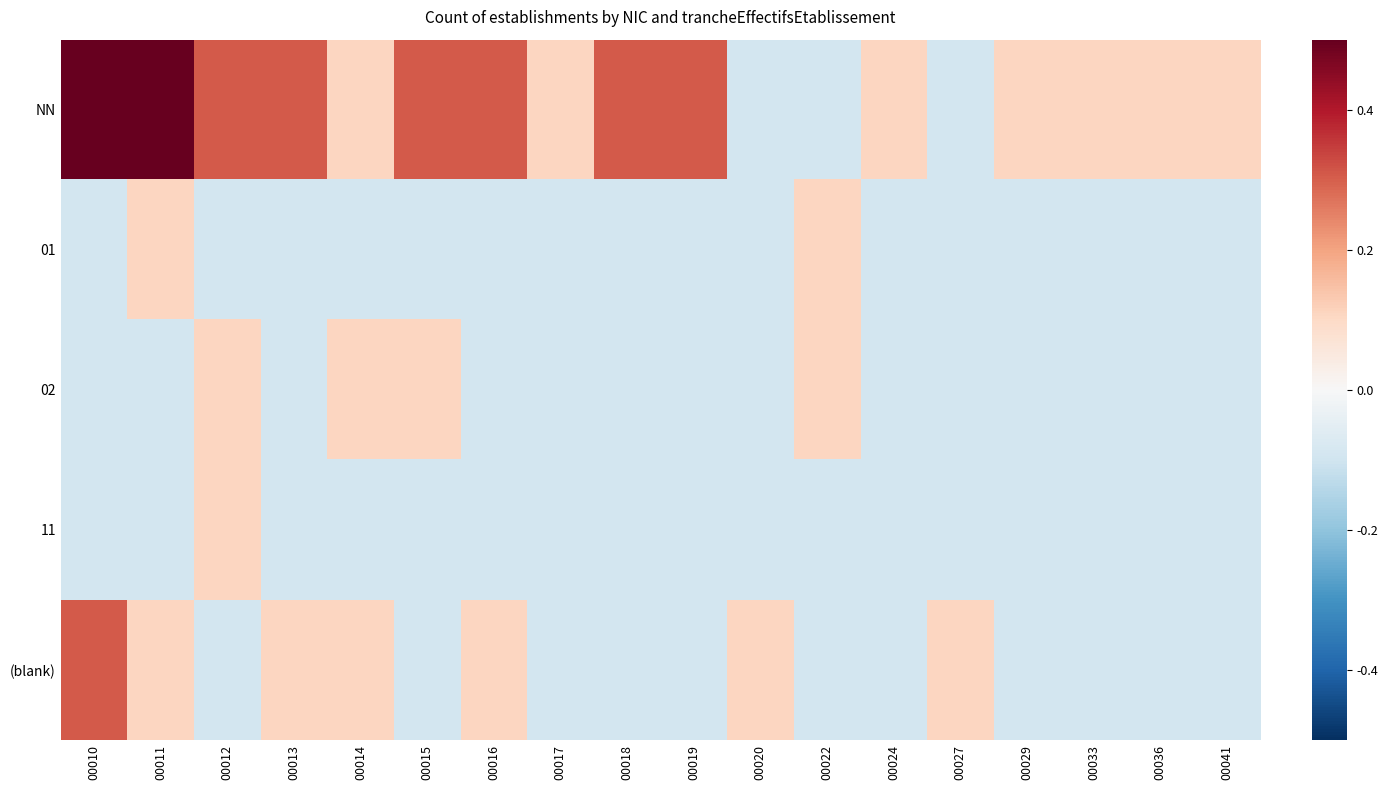

What is the smallest value displayed?

-0.1